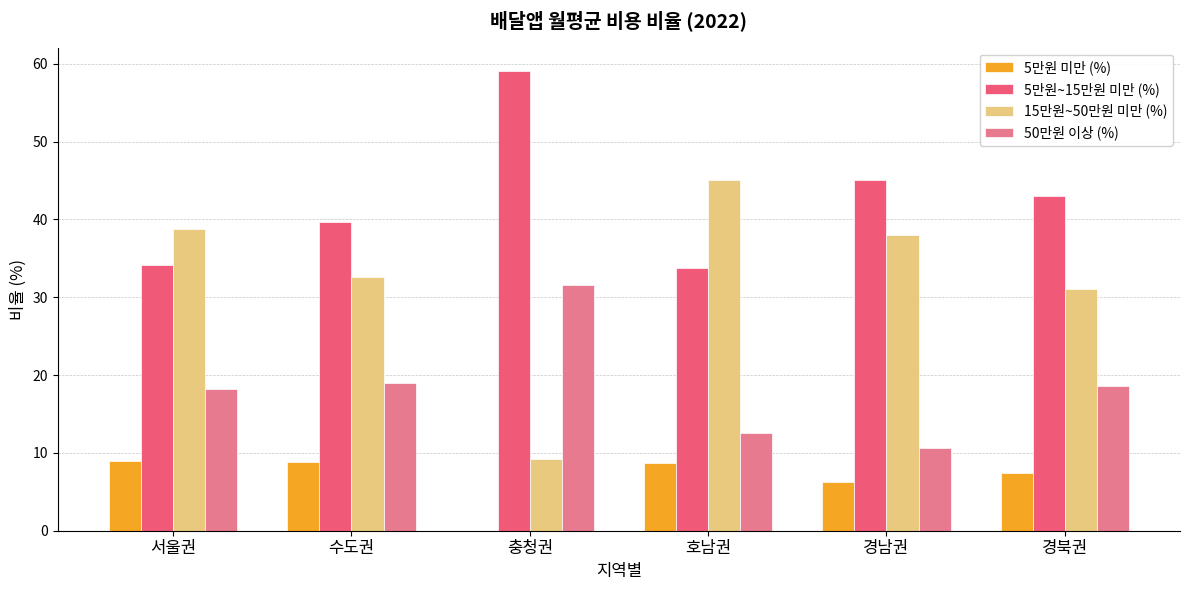

At which label is 15만원~50만원 미만 (%) closest to 27?

경북권